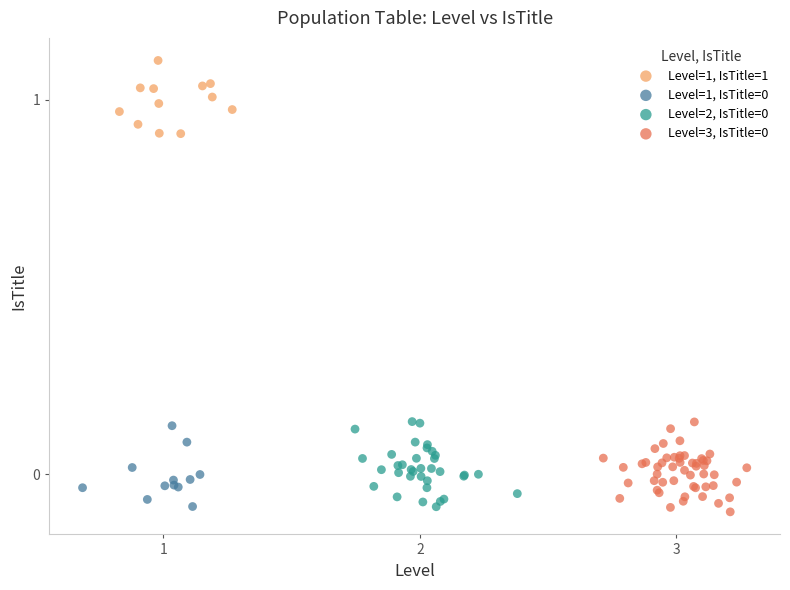

Which series reaches the maximum Y coordinate?

Level=1, IsTitle=1